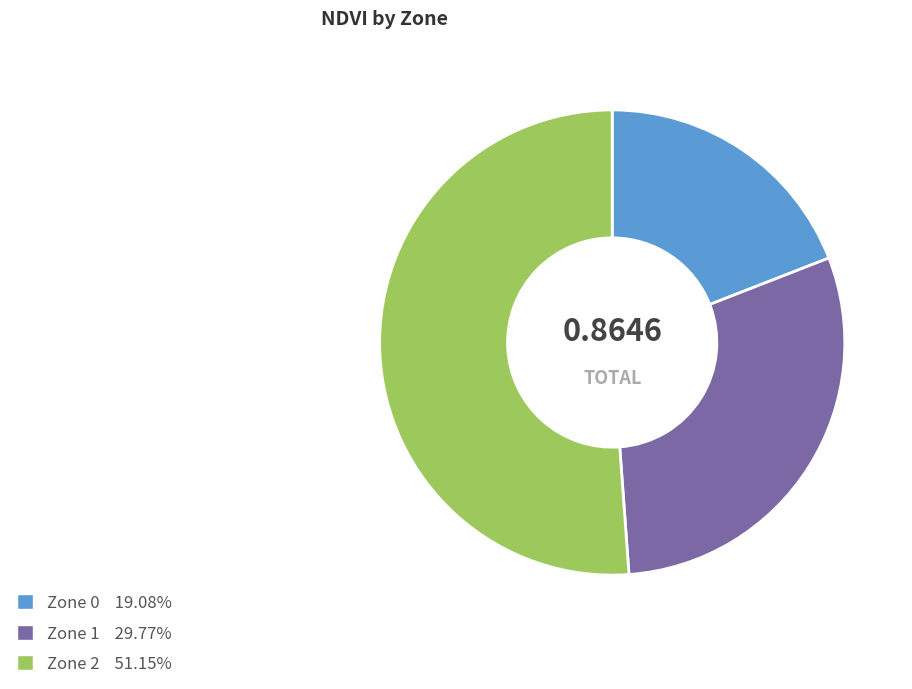

Rank the categories by value from highest to lowest.

Zone 2, Zone 1, Zone 0